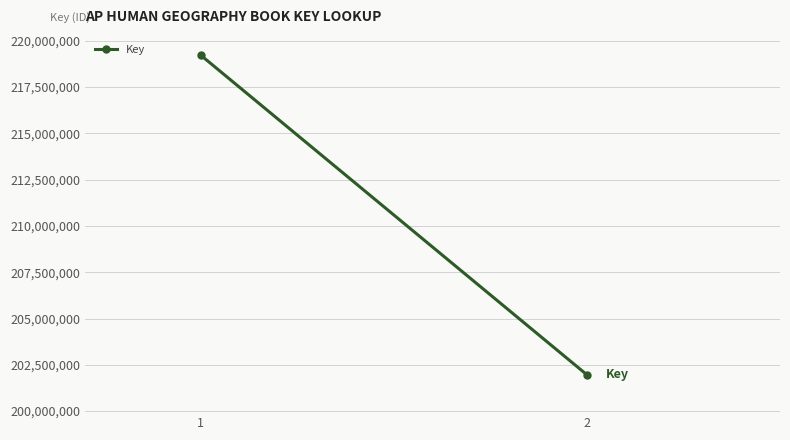

List the labels in order of value, largest first.

1, 2